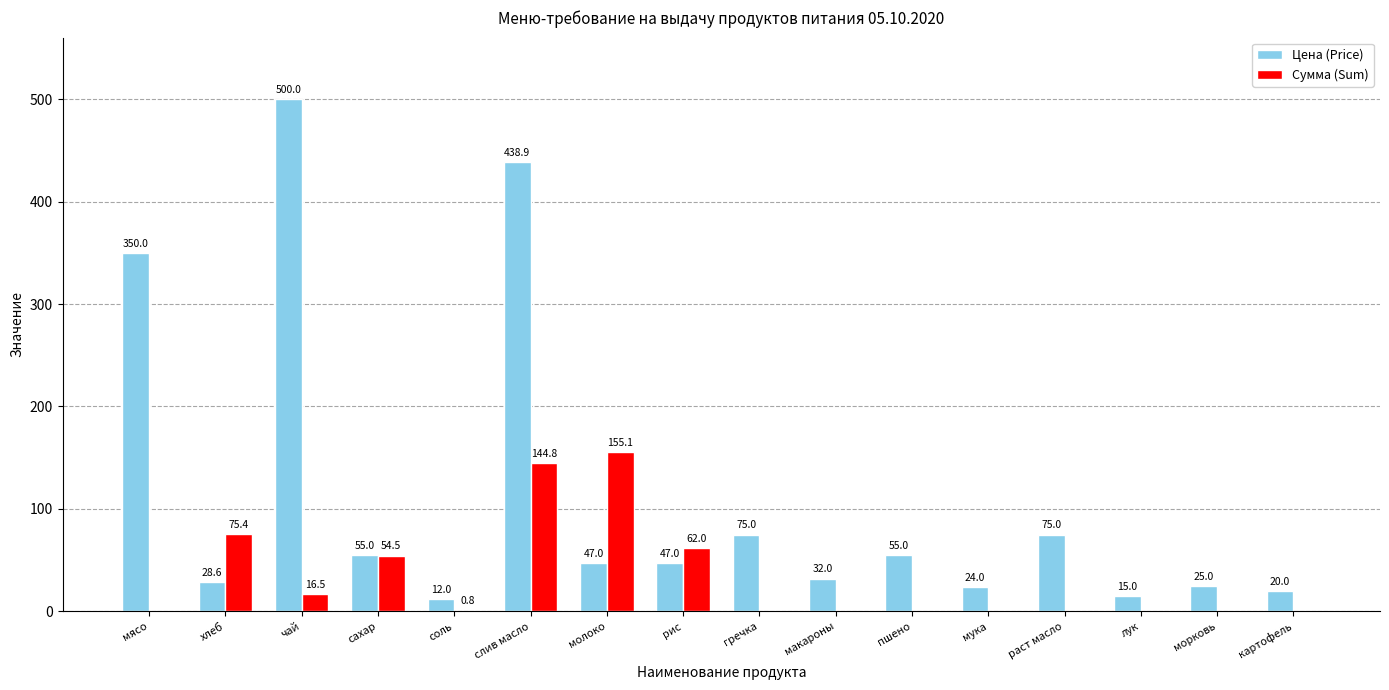

Count the number of categories in the chart.

16